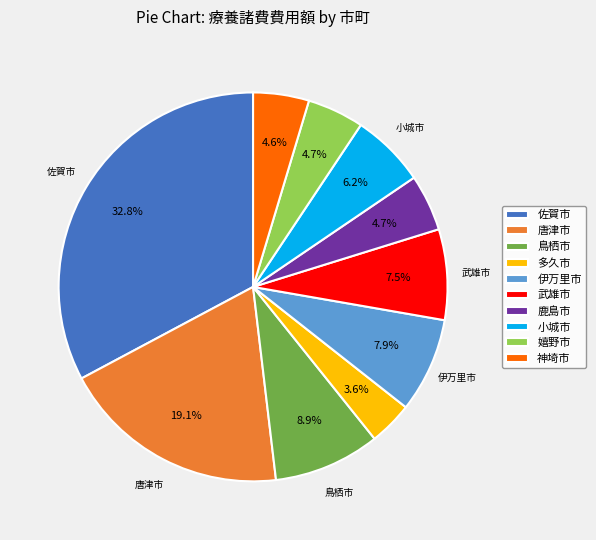

Approximately how many times larger is the value at 小城市 compared to 唐津市?

0.3